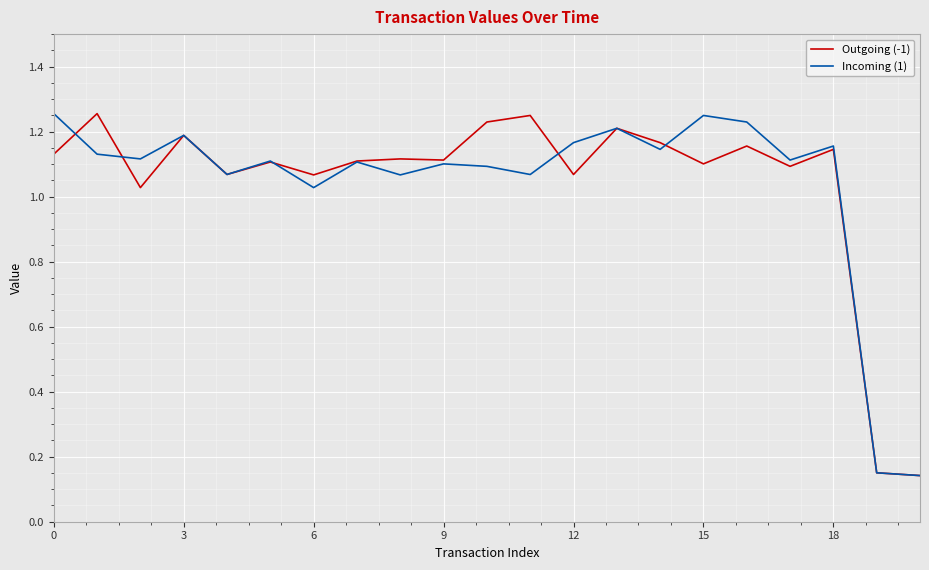

Which series has the largest range (max minus min)?

Outgoing (-1)